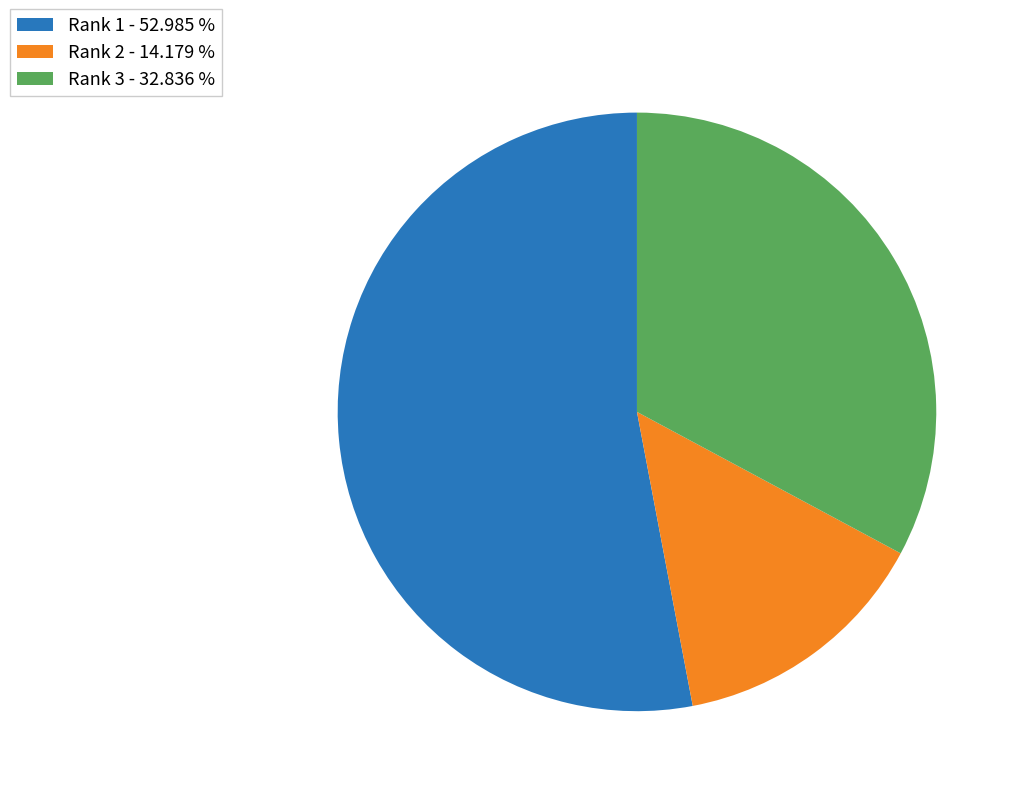

Is there a majority slice in this chart?

Yes